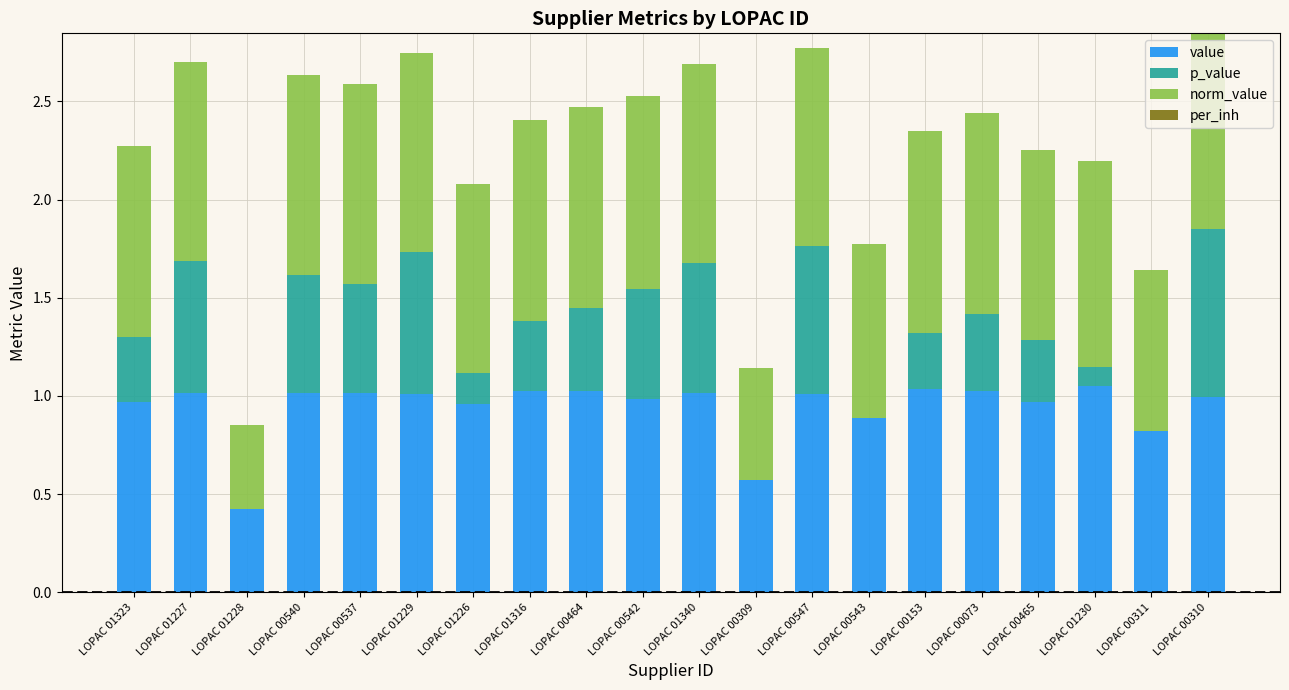

What is the total value across all series at LOPAC 01229?

2.7